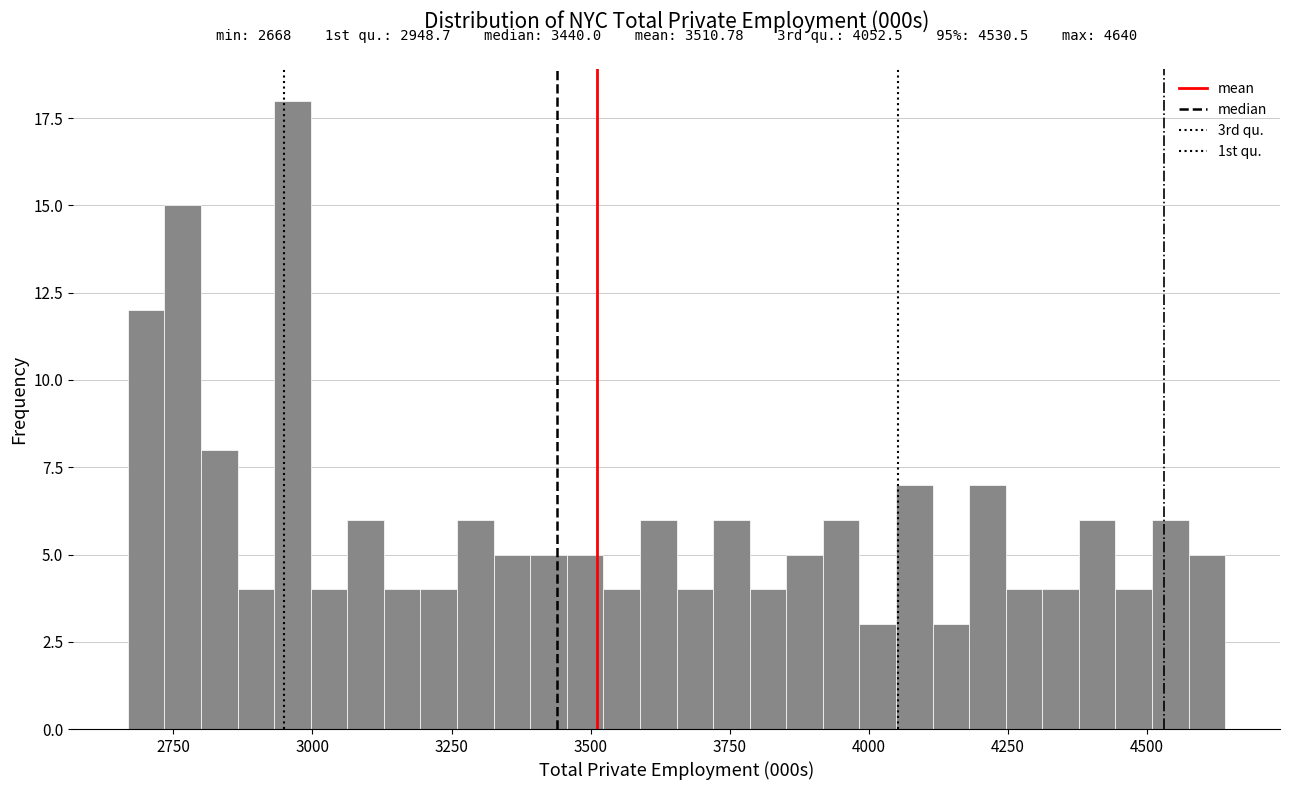

Around what value on the x-axis is the tallest bar? Give the approximate position of its centre, as read against the axis.

2950